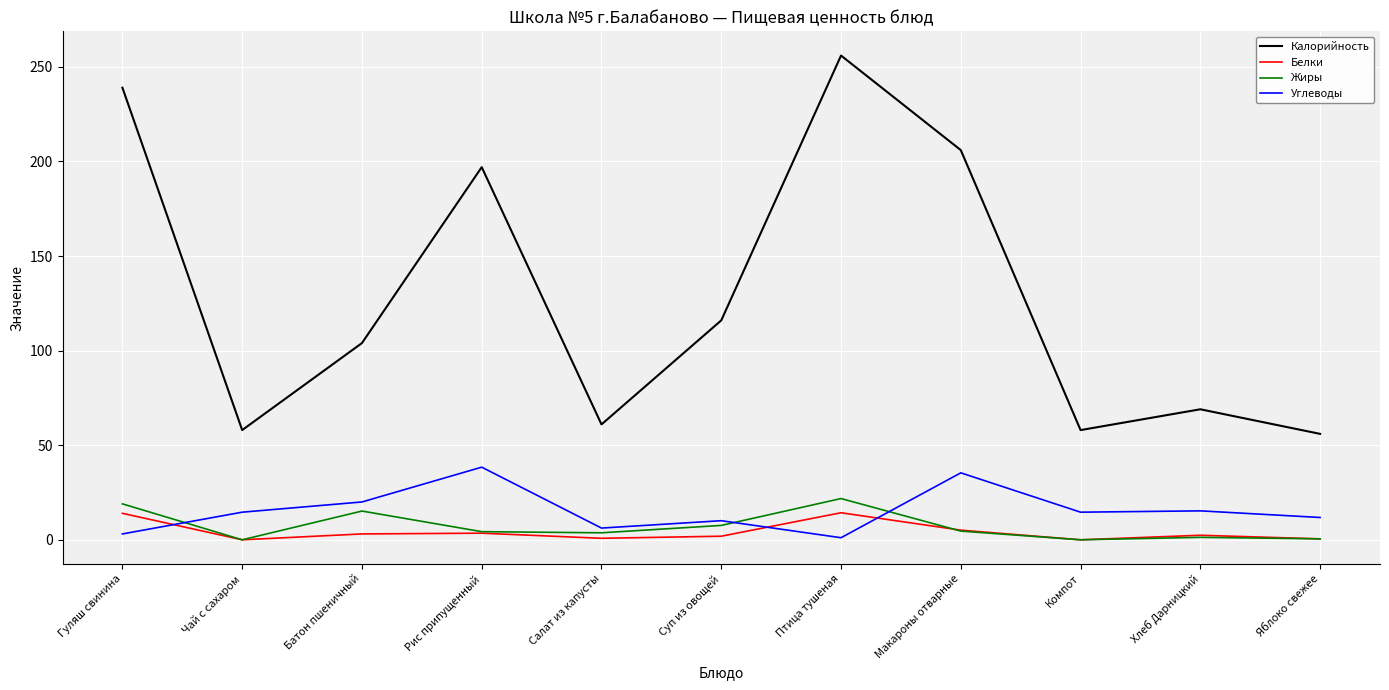

What are all the series names shown in the legend?

Калорийность, Белки, Жиры, Углеводы